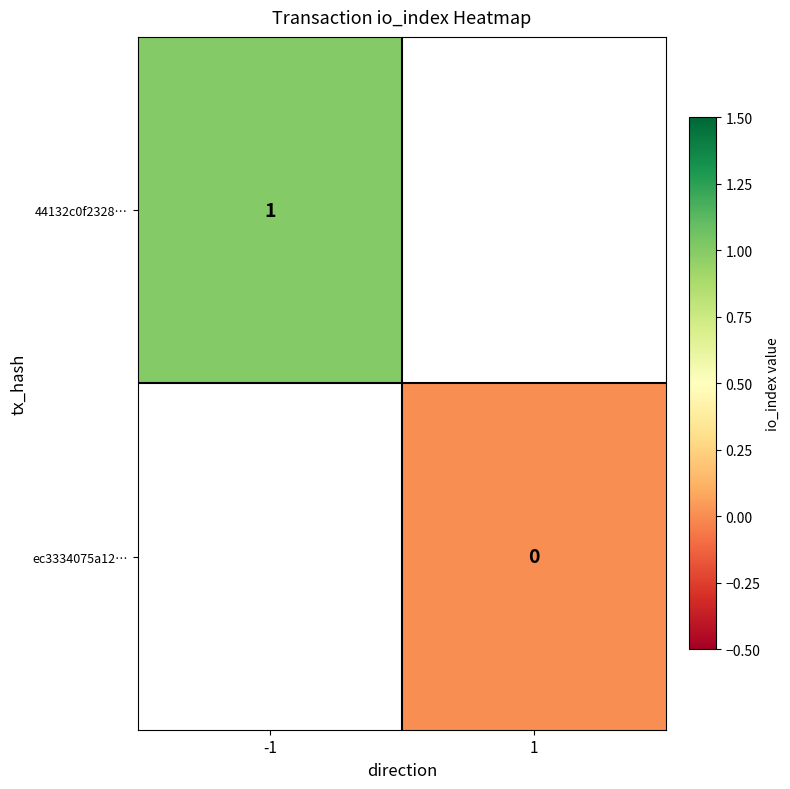

Is it true that 44132c0f2328… equals 2 at -1?

False